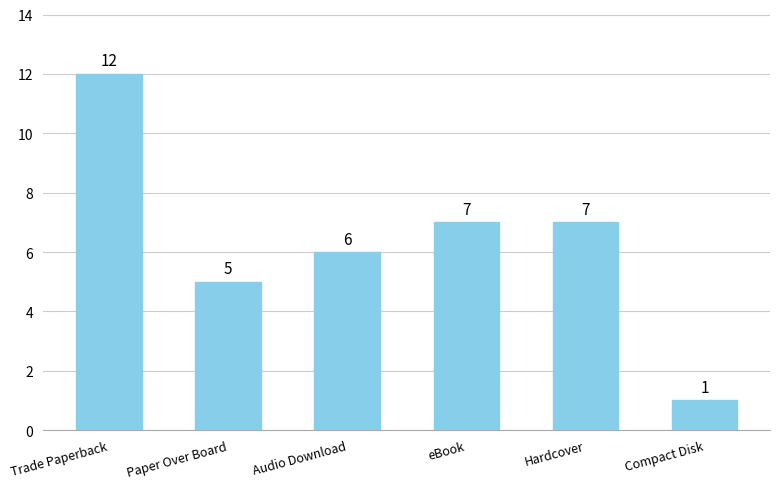

What is the value of the 6th bar from the left?

1